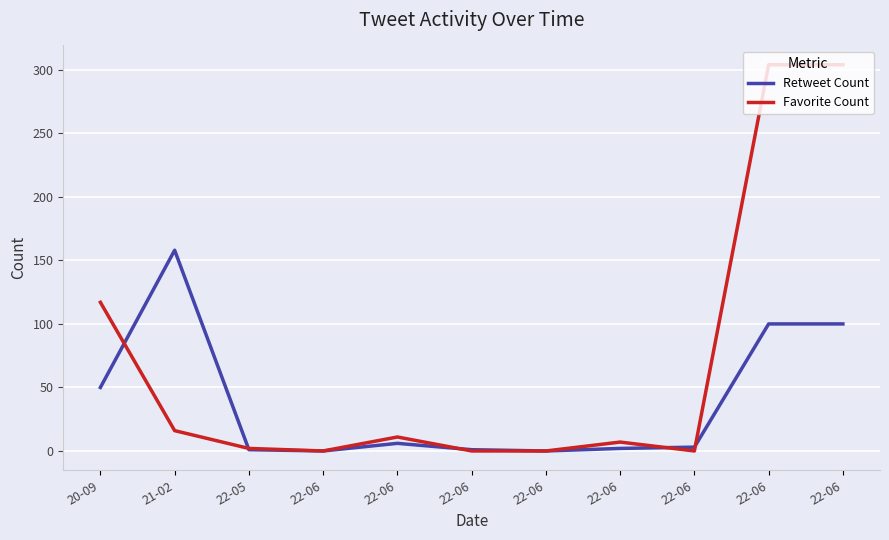

How many lines are shown in the chart?

2